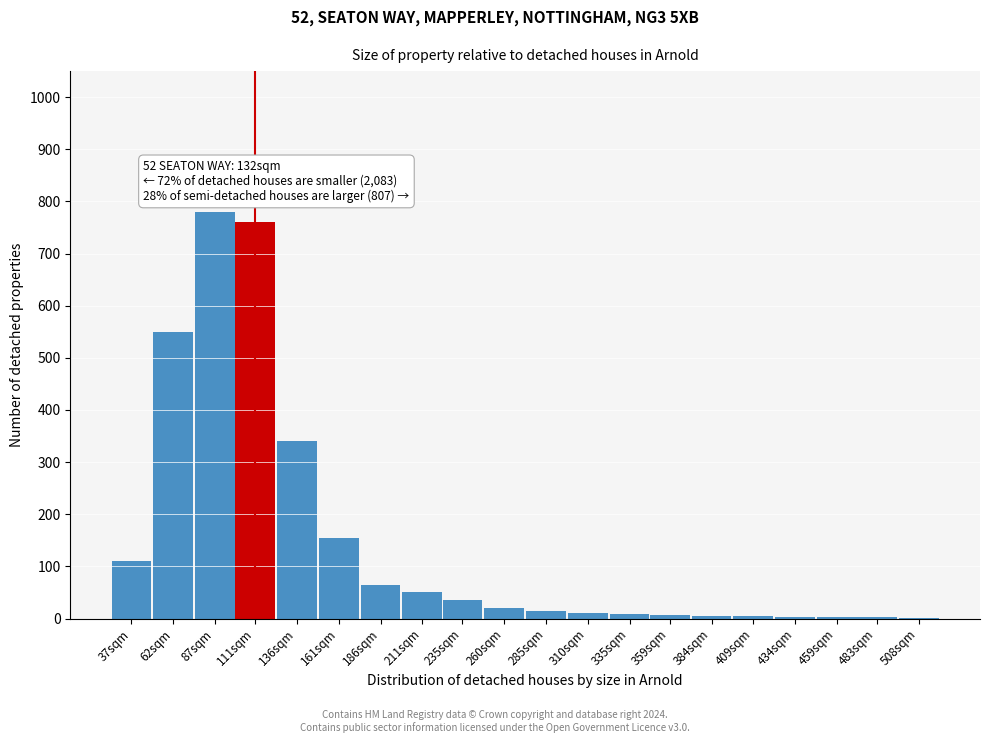

What is the greatest value displayed?

780